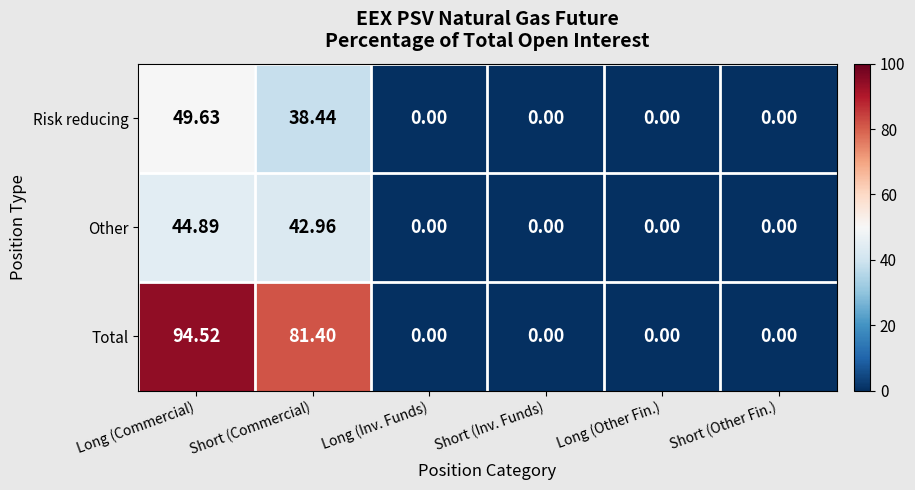

Which category has the highest value across all series?

Long (Commercial)